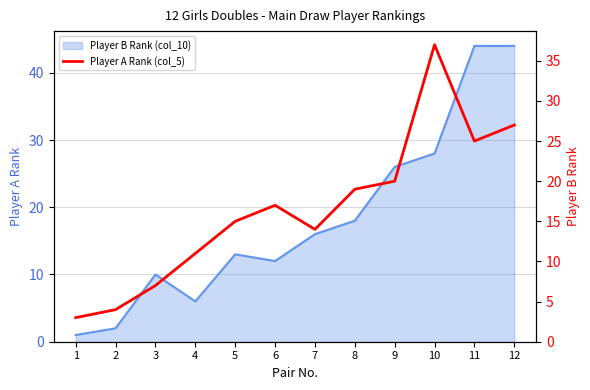

How many lines are shown in the chart?

1